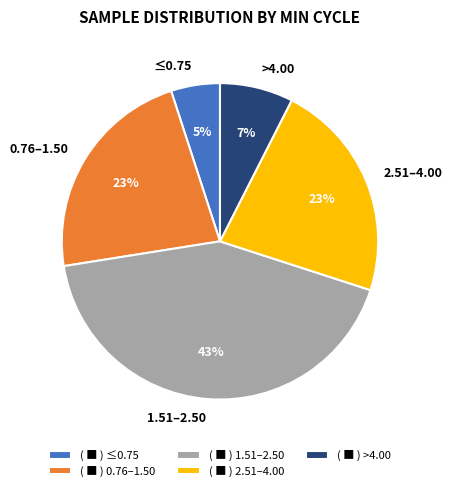

How many segments does this pie chart have?

5